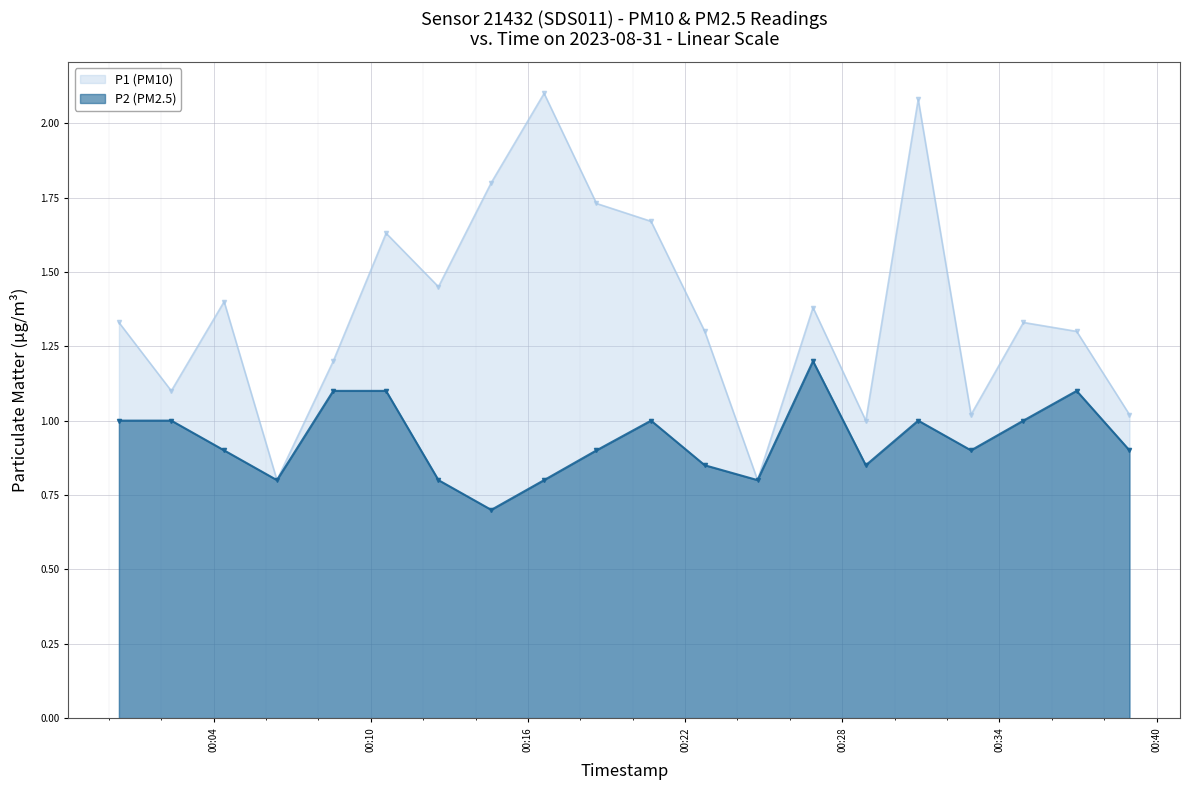

What is the difference between the second highest and second lowest values in the P2 (PM2.5) series?

0.3